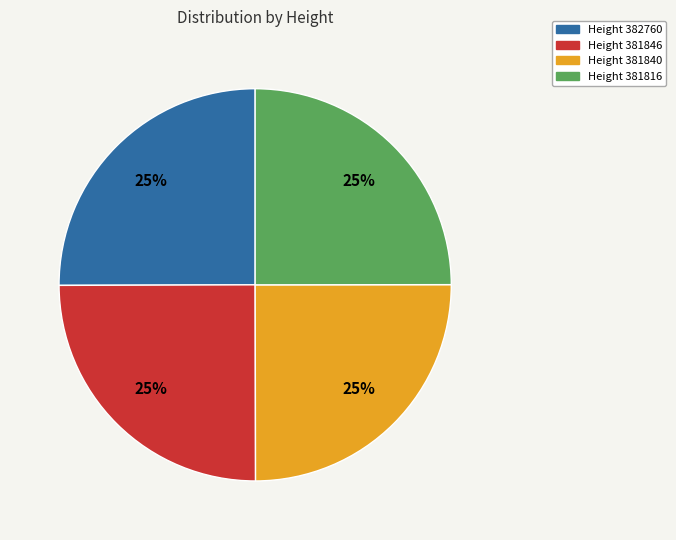

Approximately how many times larger is the value at Height 381840 compared to Height 381846?

1.0